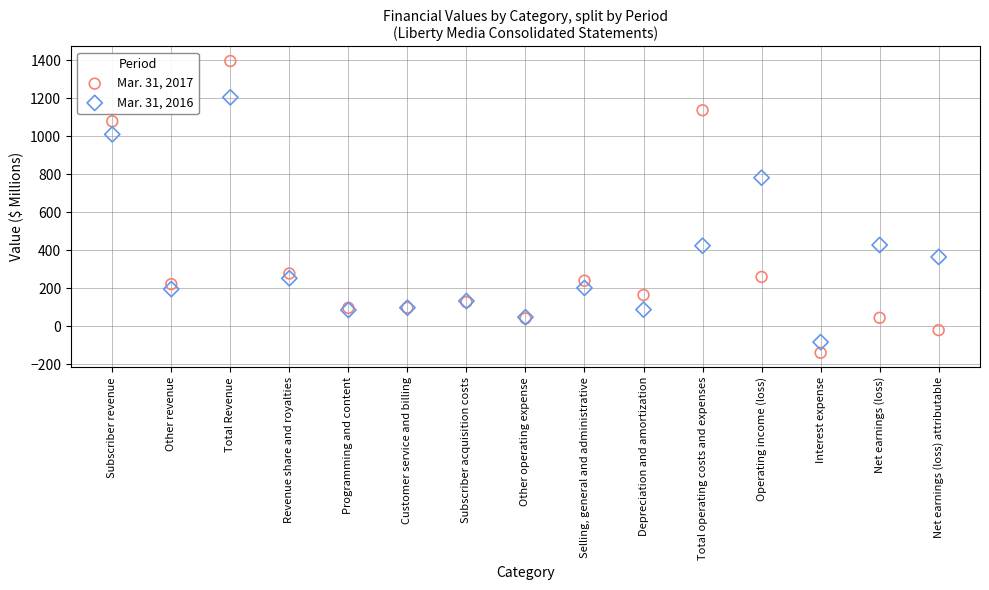

Which series has the largest Y range (max minus min)?

Mar. 31, 2017